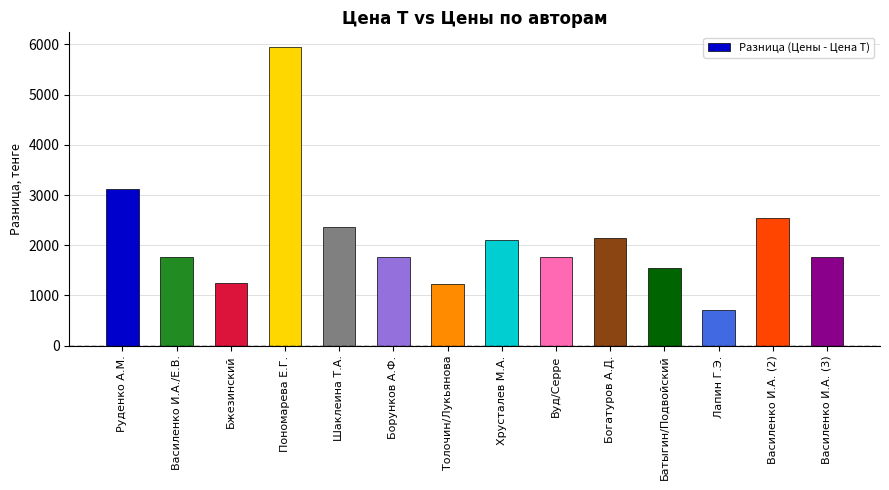

Approximately how many times larger is the value at Хрусталев М.А. compared to Лапин Г.Э.?

3.0